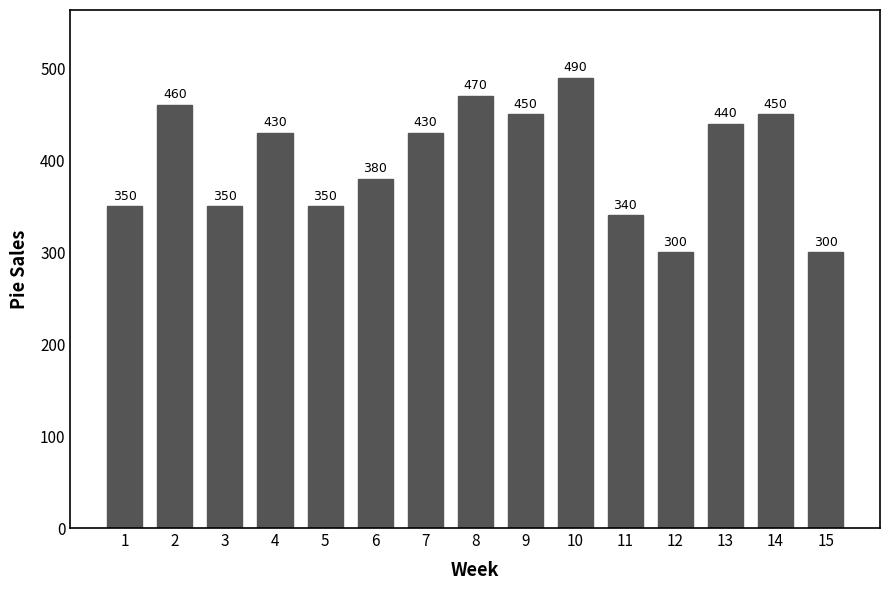

How many bars are there in total?

15